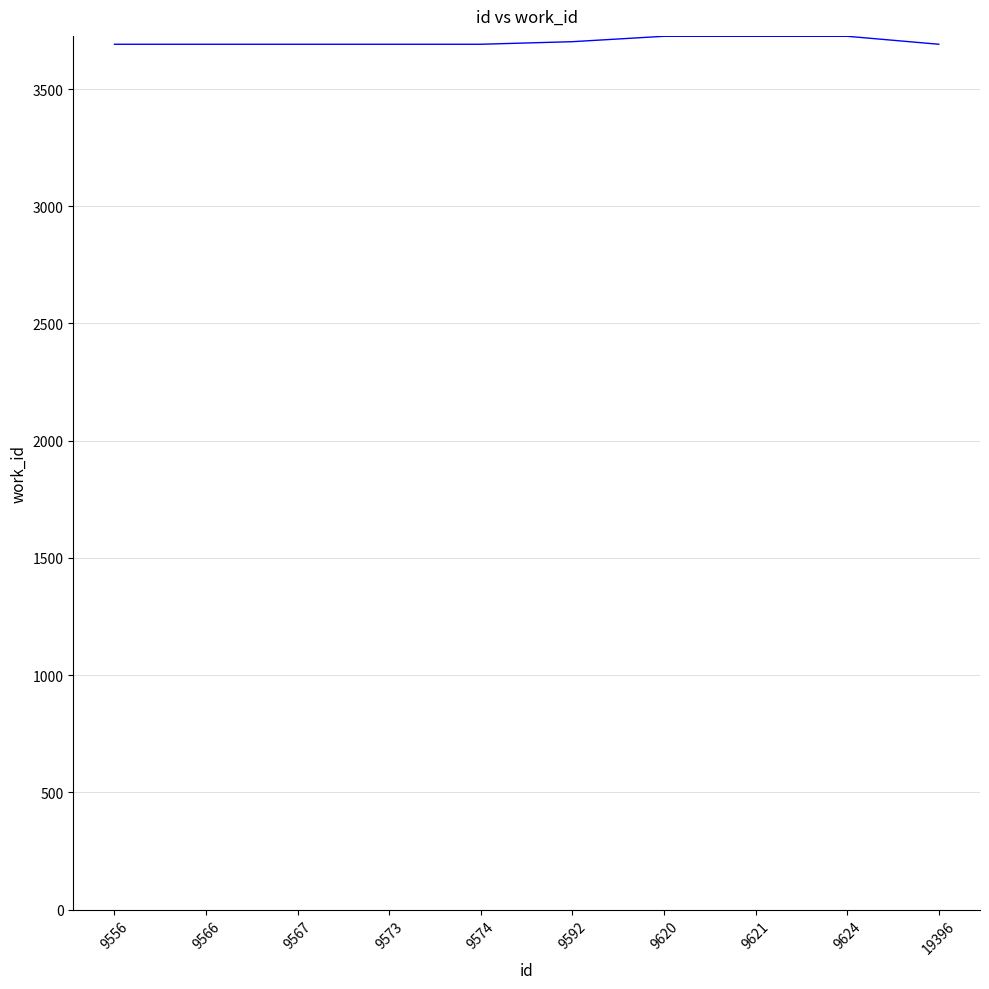

Approximately how many times larger is the value at 9556 compared to 9573?

1.0